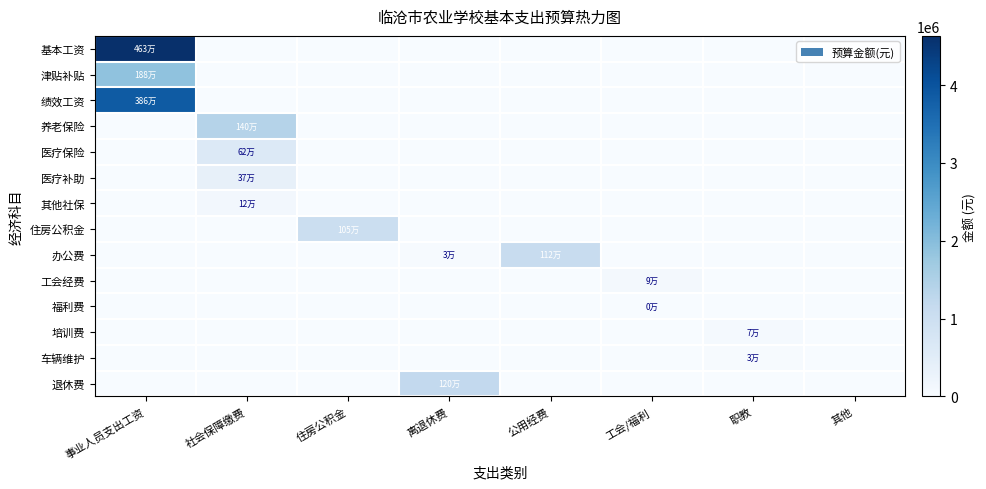

Count the number of categories in the chart.

8